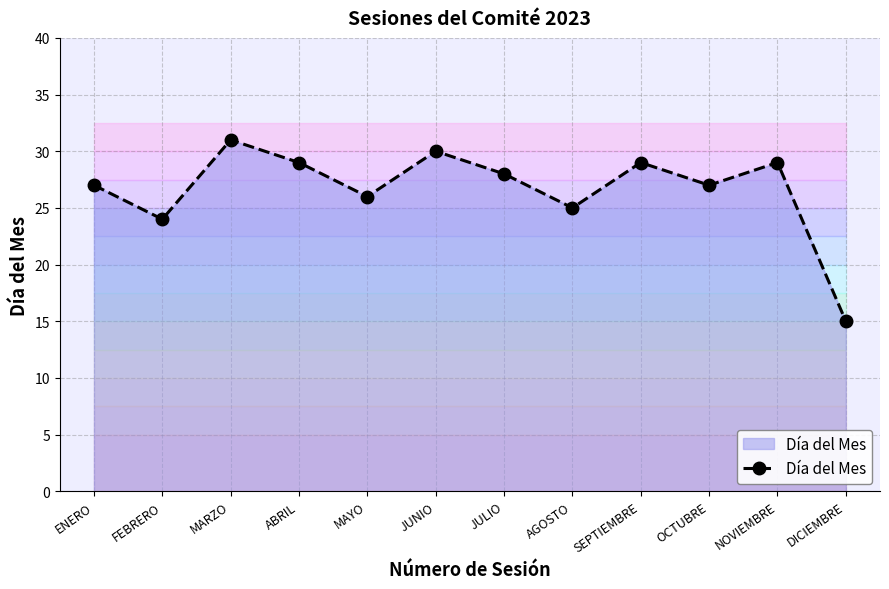

What is the value of the 12th point from the left?

15